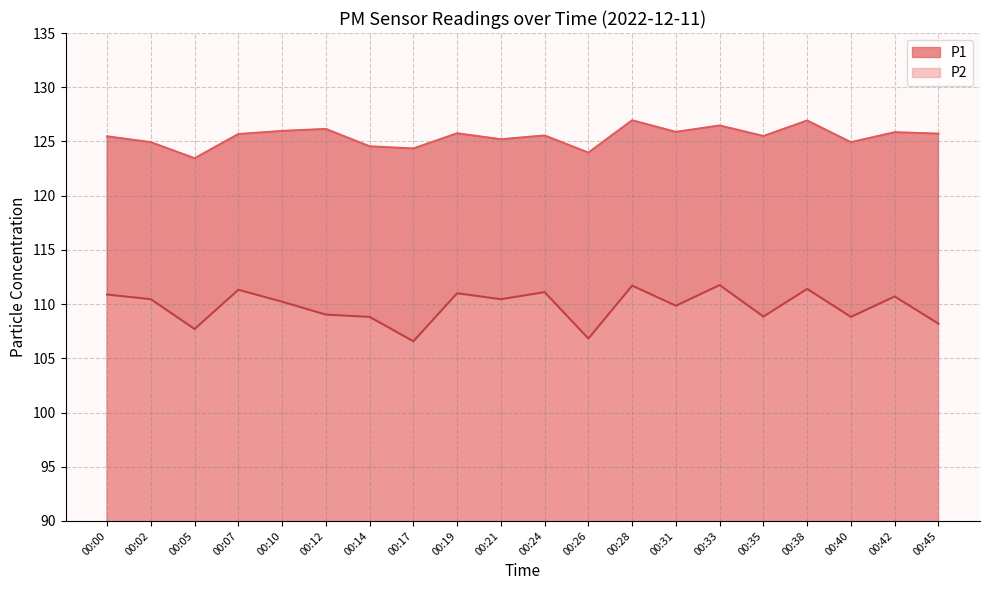

At which category is the sum across all series the highest?

00:28